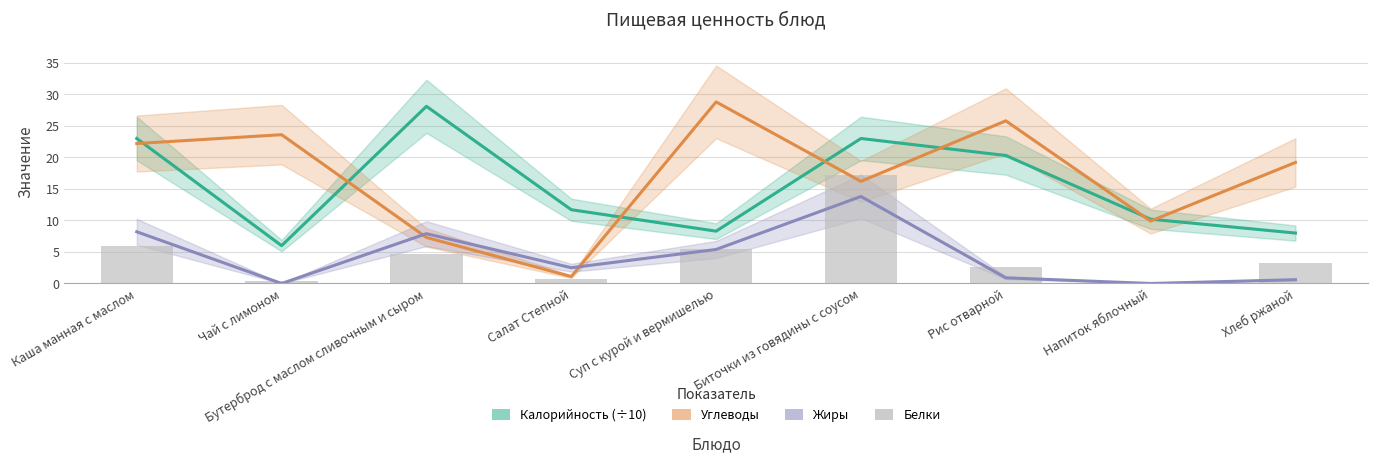

What is the difference between the maximum and minimum values in the Углеводы series?

27.7